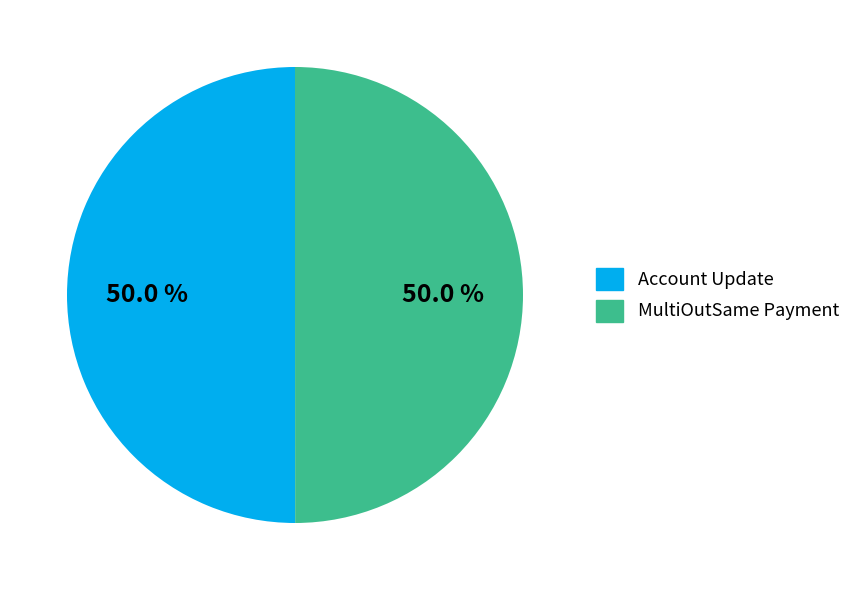

Count the number of slices in the pie.

2